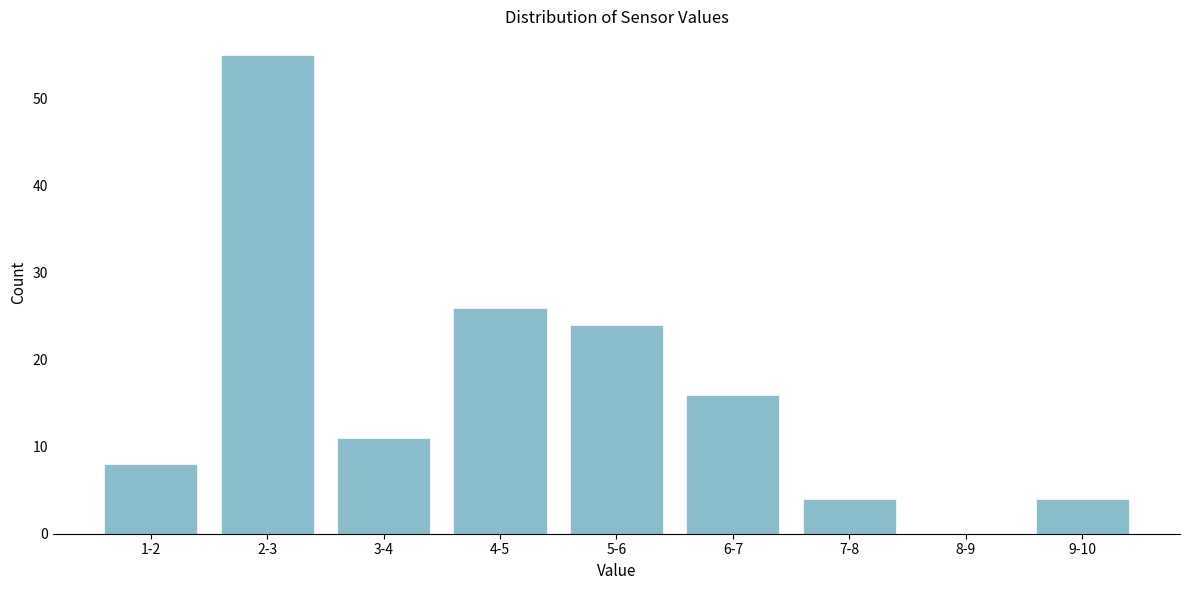

Reading left to right, list all the values displayed in this chart.

1-2=8	2-3=55	3-4=11	4-5=26	5-6=24	6-7=16	7-8=4	8-9=0	9-10=4